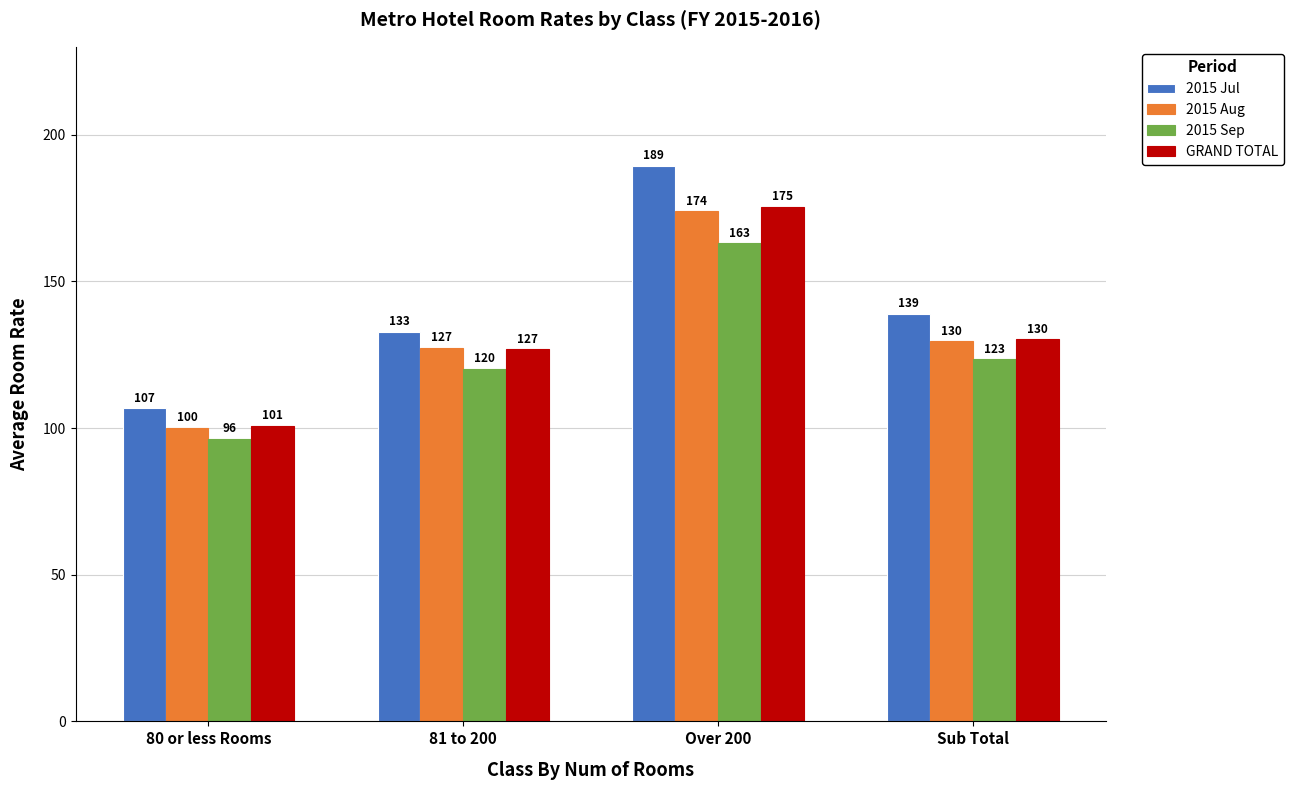

The value of 2015 Jul at Sub Total is 138.9. True or false?

True